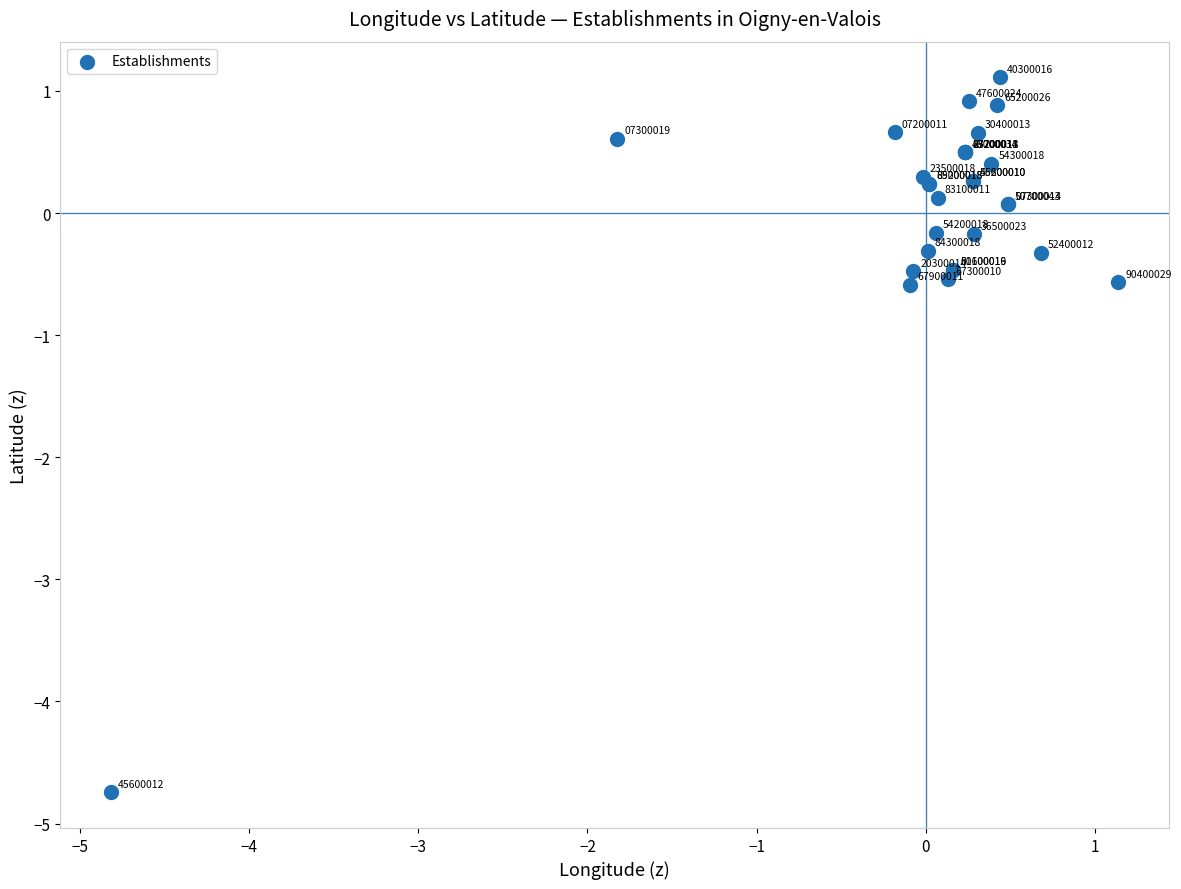

What Y value in the scatter plot is closest to -1?

-0.6